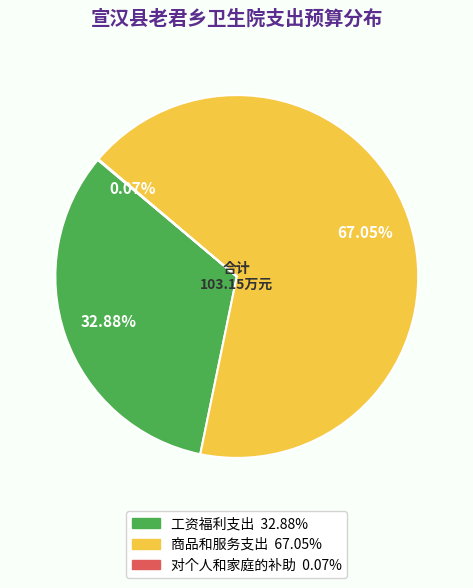

Do 商品和服务支出 and 工资福利支出 together represent more than half of the pie?

Yes